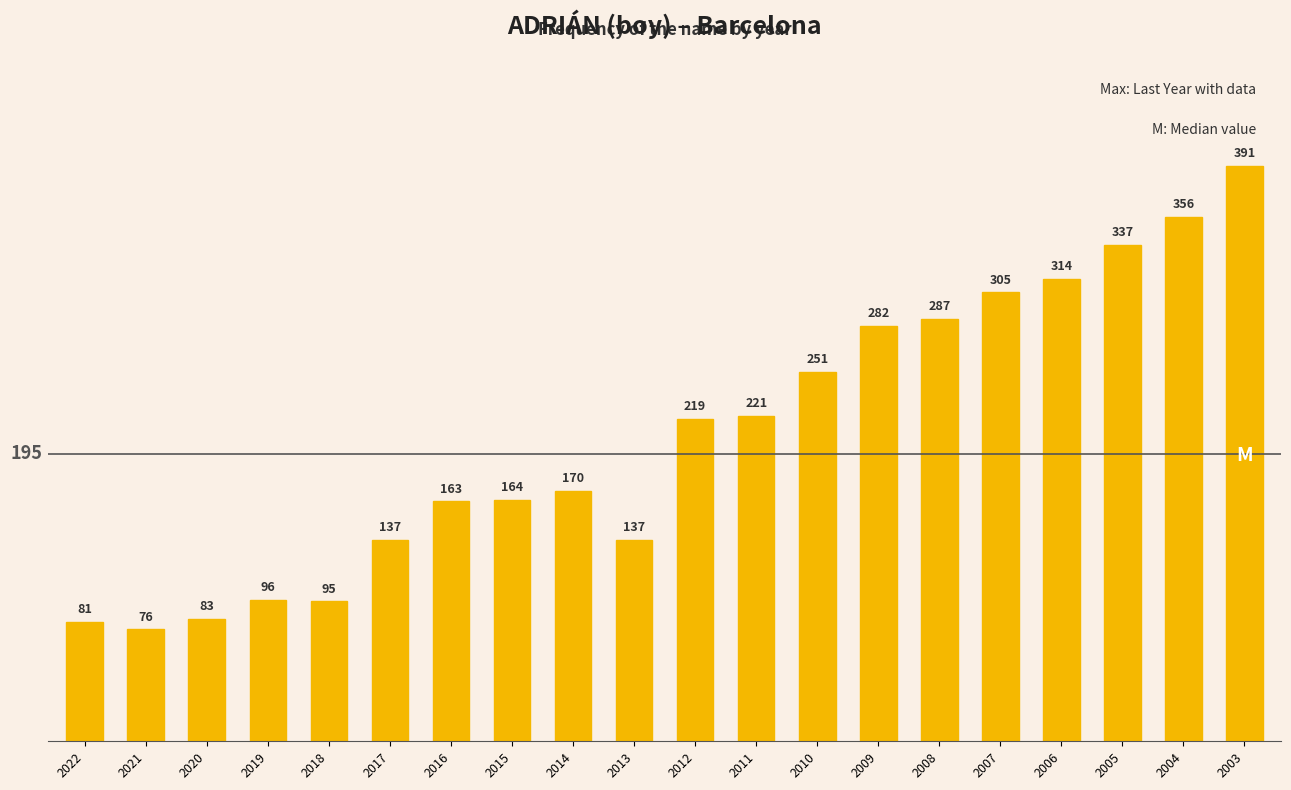

What is the difference between the second highest and second lowest values?

275